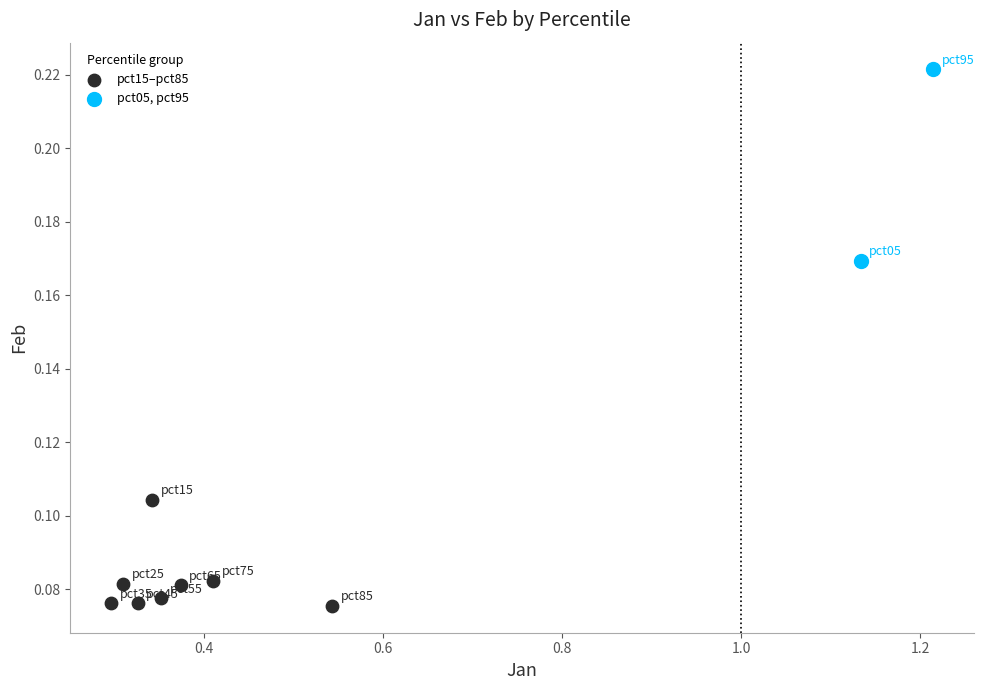

Which series reaches the minimum Y coordinate?

pct15–pct85